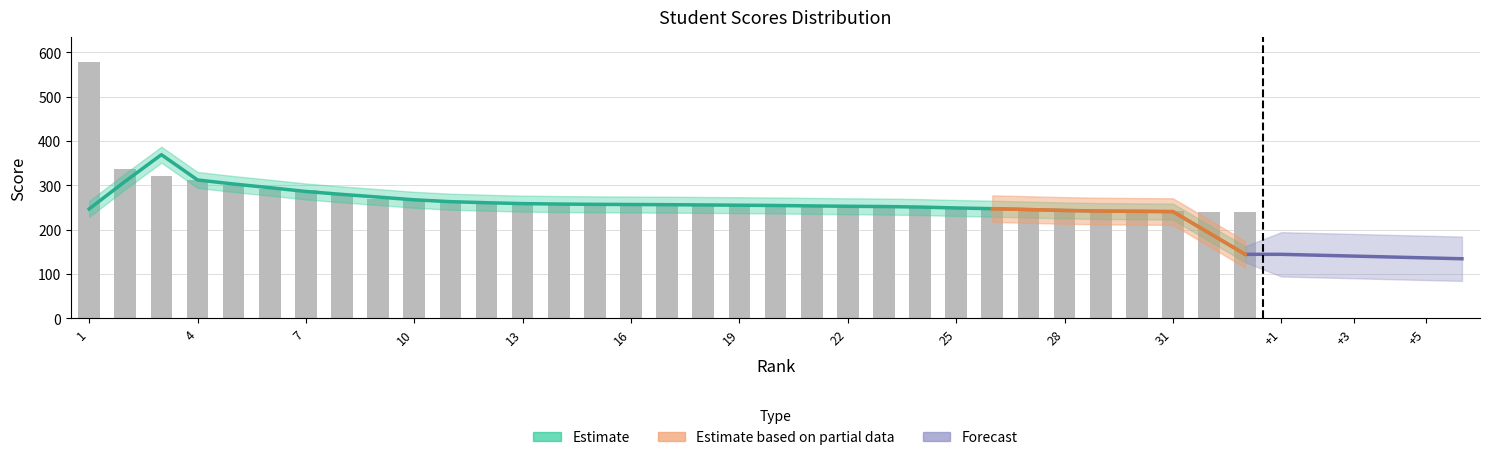

Reading left to right, list all the values displayed in this chart.

577	336	320	312	300	292	290	279	269	267	262	259	258	257	257	257	256	256	255	254	254	253	251	251	251	248	243	243	241	241	241	240	240